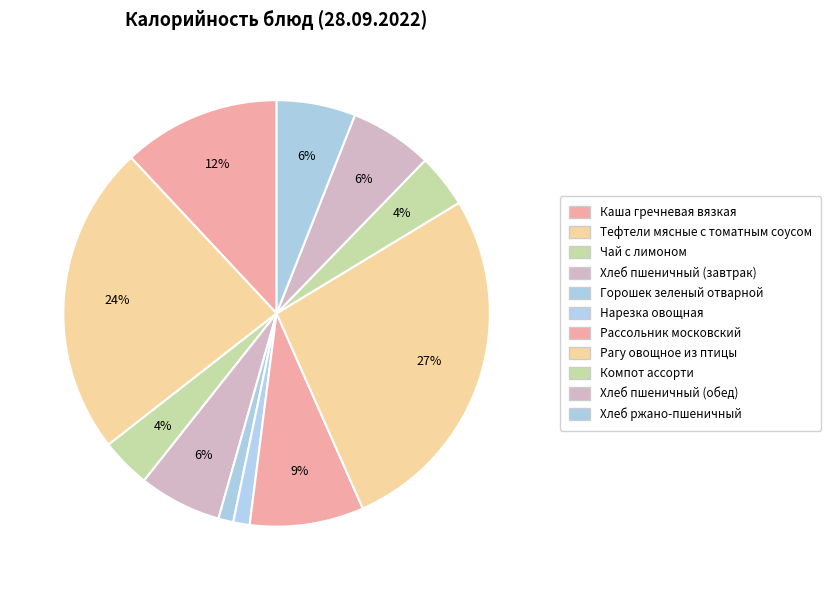

Rank the categories by value from lowest to highest.

Горошек зеленый отварной, Нарезка овощная, Чай с лимоном, Компот ассорти, Хлеб ржано-пшеничный, Хлеб пшеничный (завтрак), Хлеб пшеничный (обед), Рассольник московский, Каша гречневая вязкая, Тефтели мясные с томатным соусом, Рагу овощное из птицы